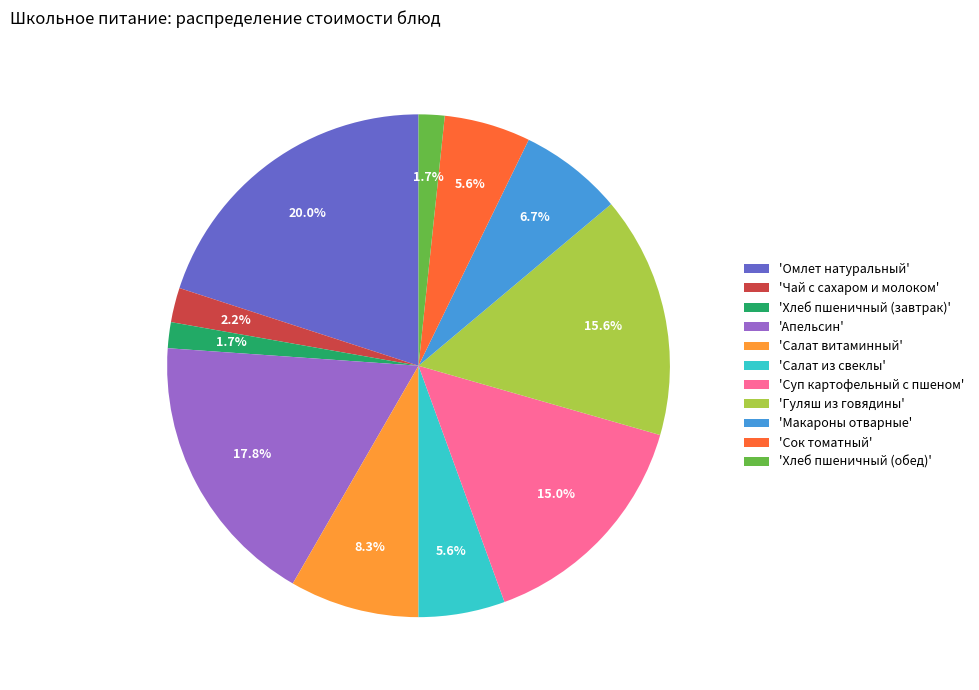

Which slice is the largest?

'Омлет натуральный'